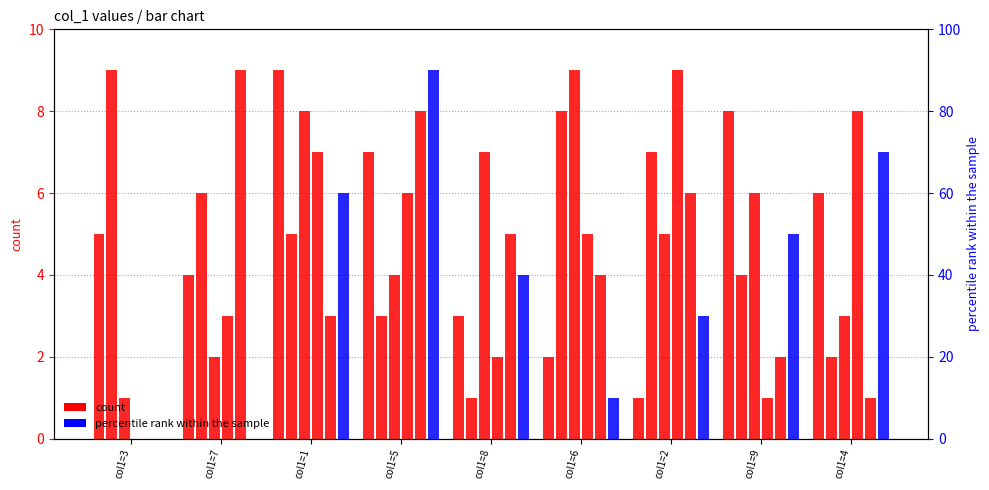

What is the label of the 6th bar from the left?

col1=6